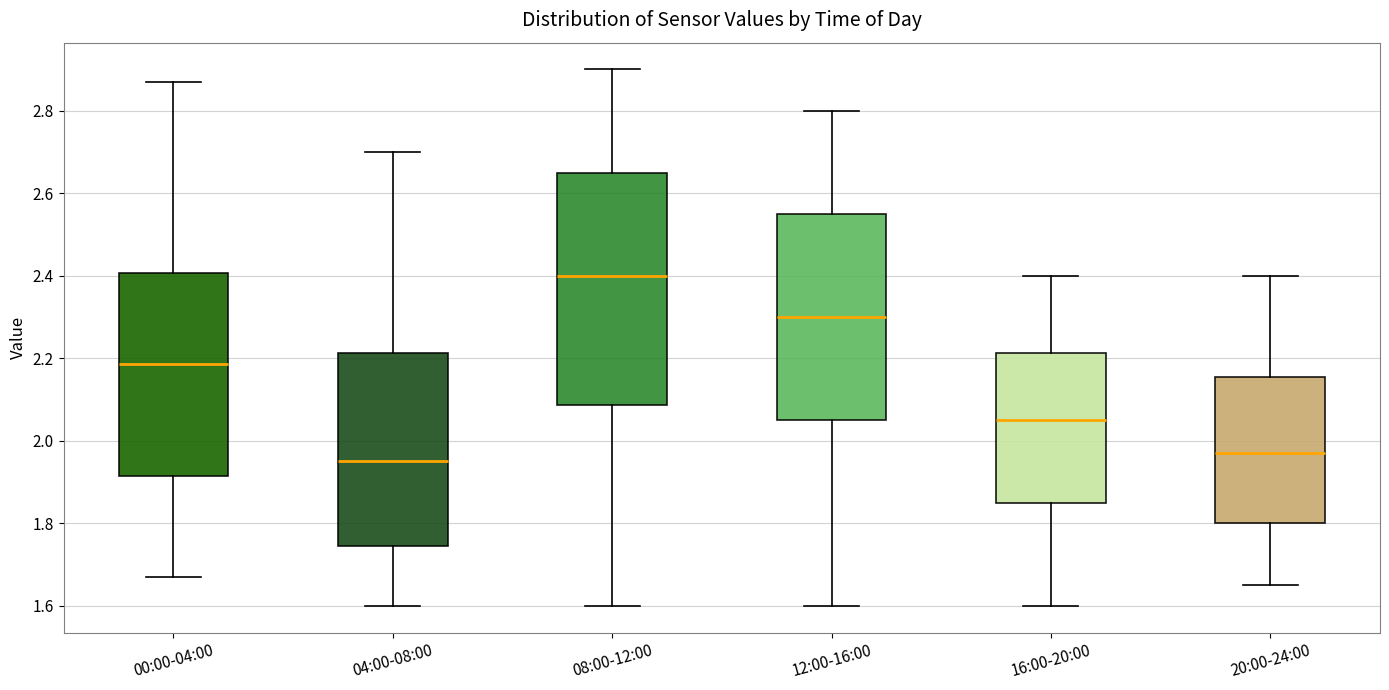

Comparing the boxes themselves (not the whiskers), which one is the tallest?

08:00-12:00